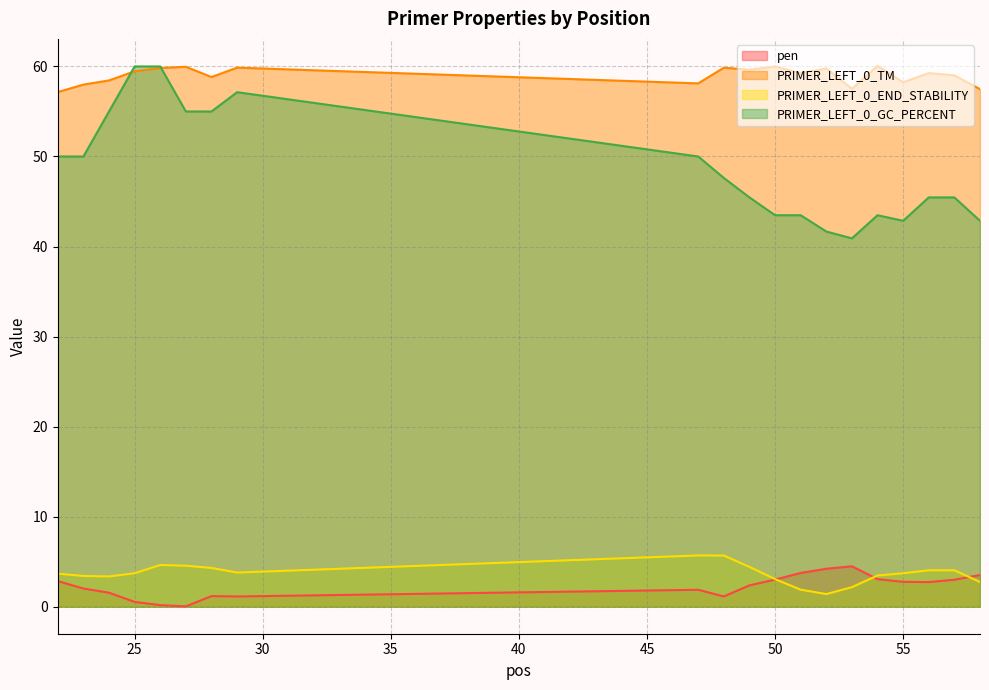

How many interior local valleys does the pen series have?

4